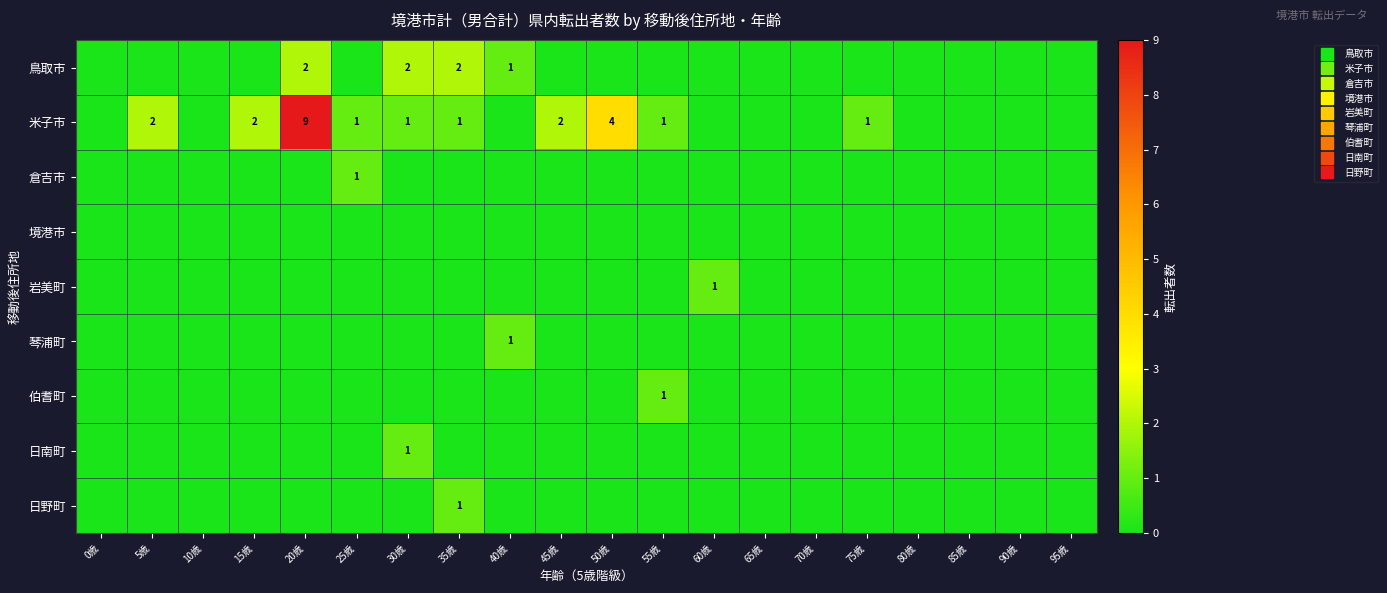

Is the value of 岩美町 at 85歳 greater than the value of 日南町 at 30歳?

No